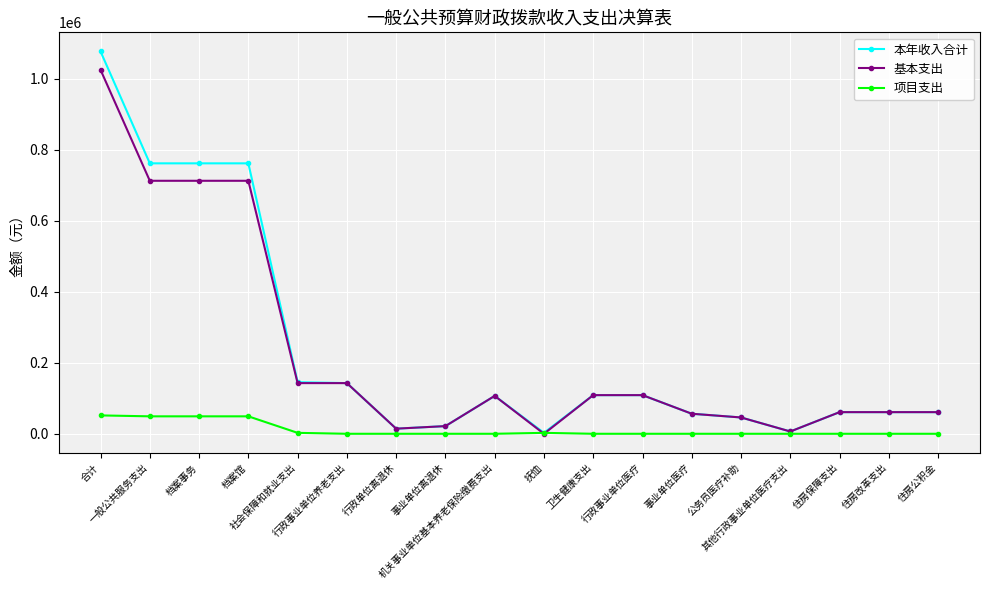

List the series in order of their peak value, highest first.

本年收入合计, 基本支出, 项目支出